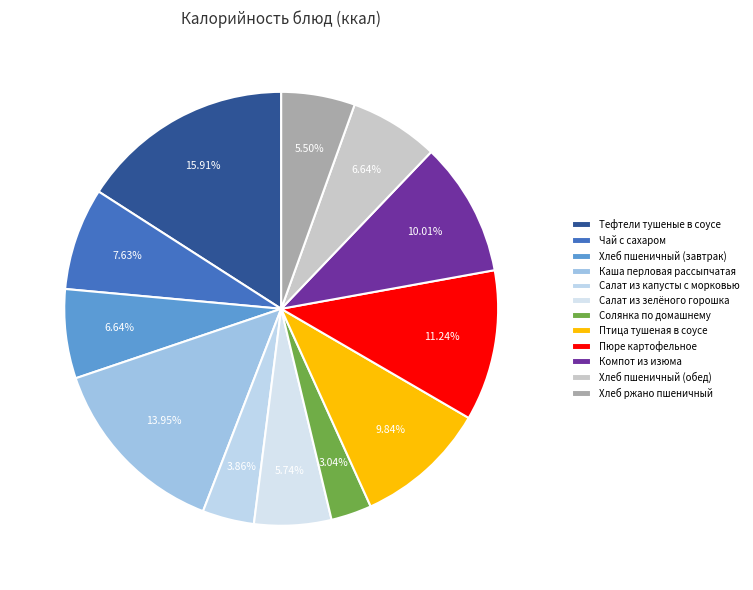

How many slices are in this pie chart?

12